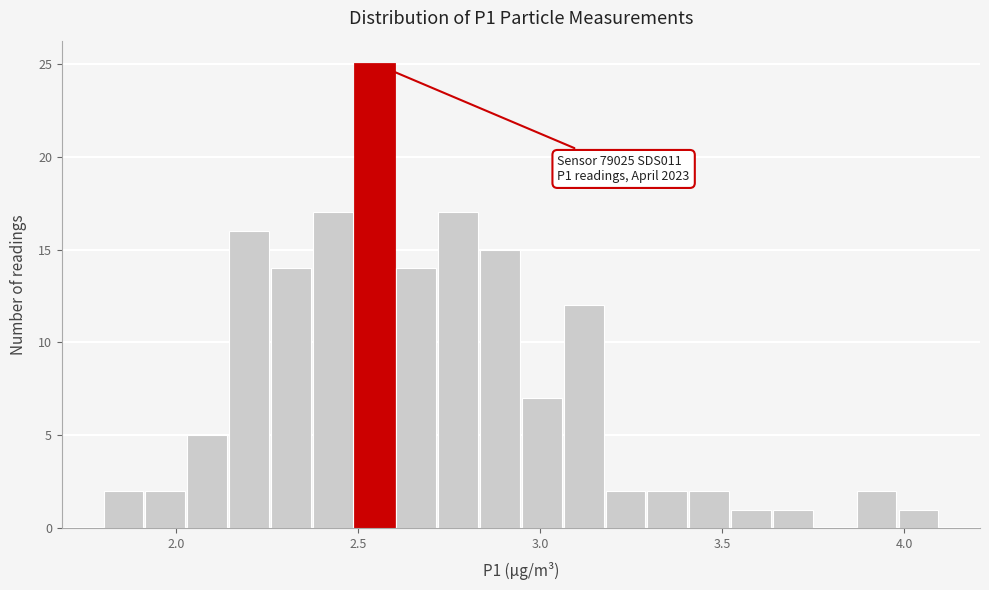

Around what value on the x-axis is the tallest bar? Give the approximate position of its centre, as read against the axis.

2.55